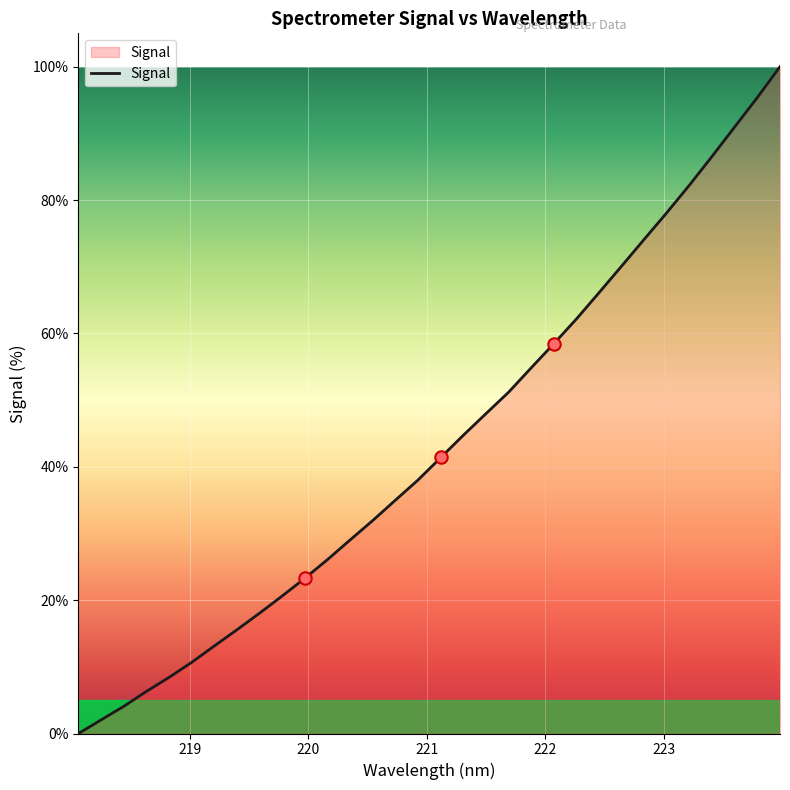

What is the maximum value shown in the chart?

100.0